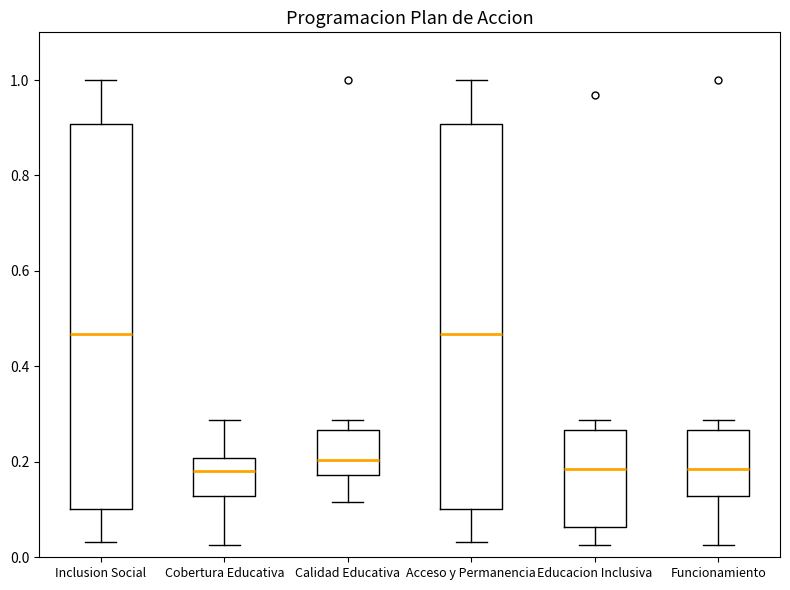

Reading left to right, read every box against the y-axis: the position of its median line, the range the box covers, and the ends of its whiskers. The values are not printed on the chart, so give them approximately, as read against the axis.

Inclusion Social: median 0.46, box 0.10 to 0.90, whiskers 0.04 to 1.00
Cobertura Educativa: median 0.18, box 0.12 to 0.20, whiskers 0.02 to 0.28
Calidad Educativa: median 0.20, box 0.18 to 0.26, whiskers 0.12 to 0.28
Acceso y Permanencia: median 0.46, box 0.10 to 0.90, whiskers 0.04 to 1.00
Educacion Inclusiva: median 0.18, box 0.06 to 0.26, whiskers 0.02 to 0.28
Funcionamiento: median 0.18, box 0.12 to 0.26, whiskers 0.02 to 0.28